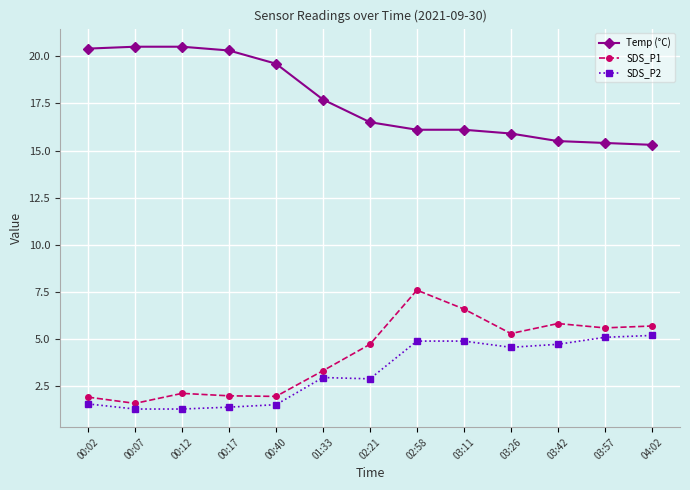

Rank the series at 00:17 from lowest to highest value.

SDS_P2, SDS_P1, Temp (°C)